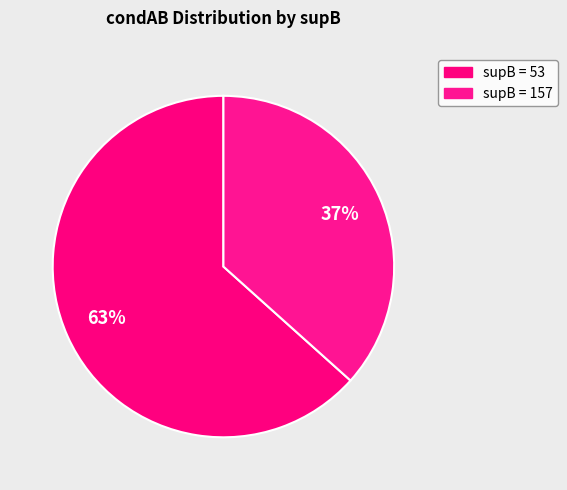

What is the smallest slice in the pie chart?

157